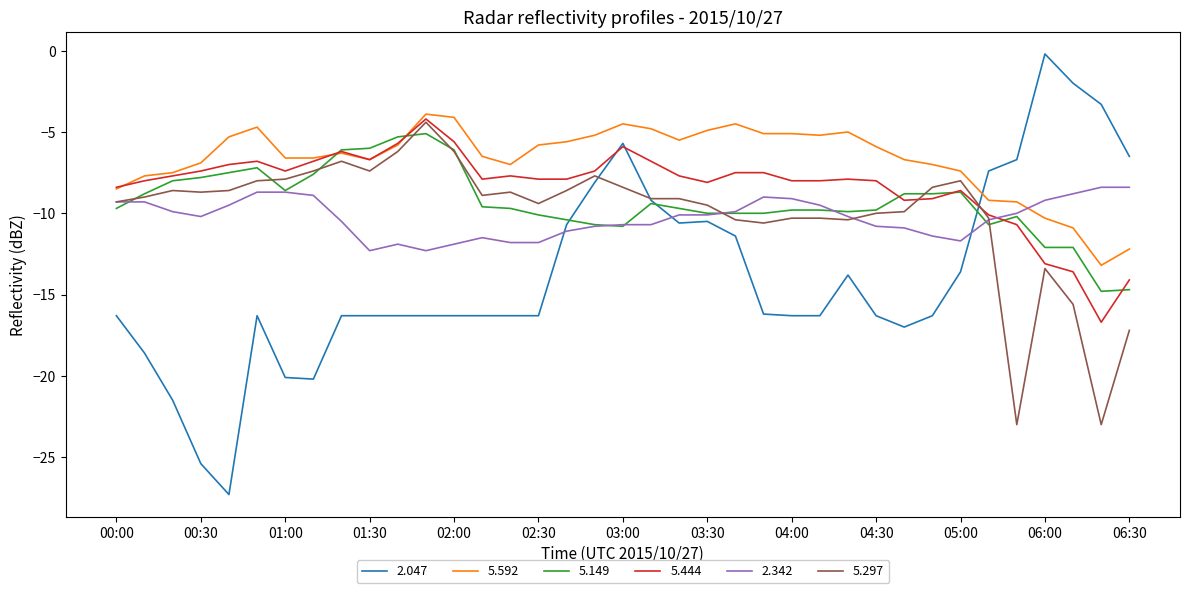

What is the difference between the maximum and second lowest values in the 2.047 series?

25.2